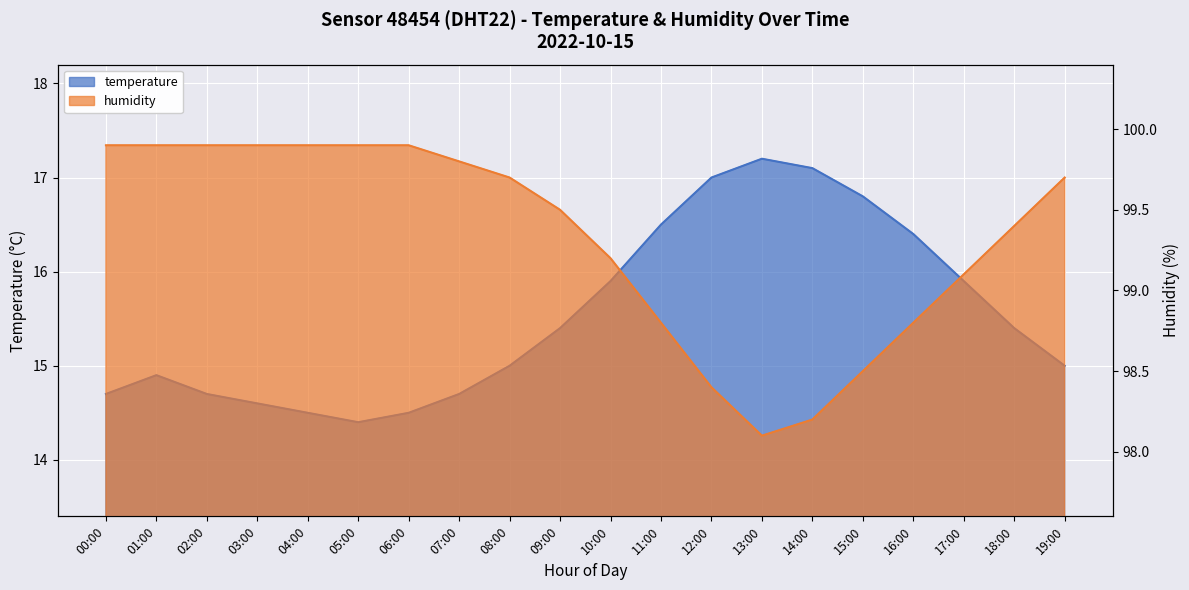

What value does the temperature series have at 16:00?

16.4